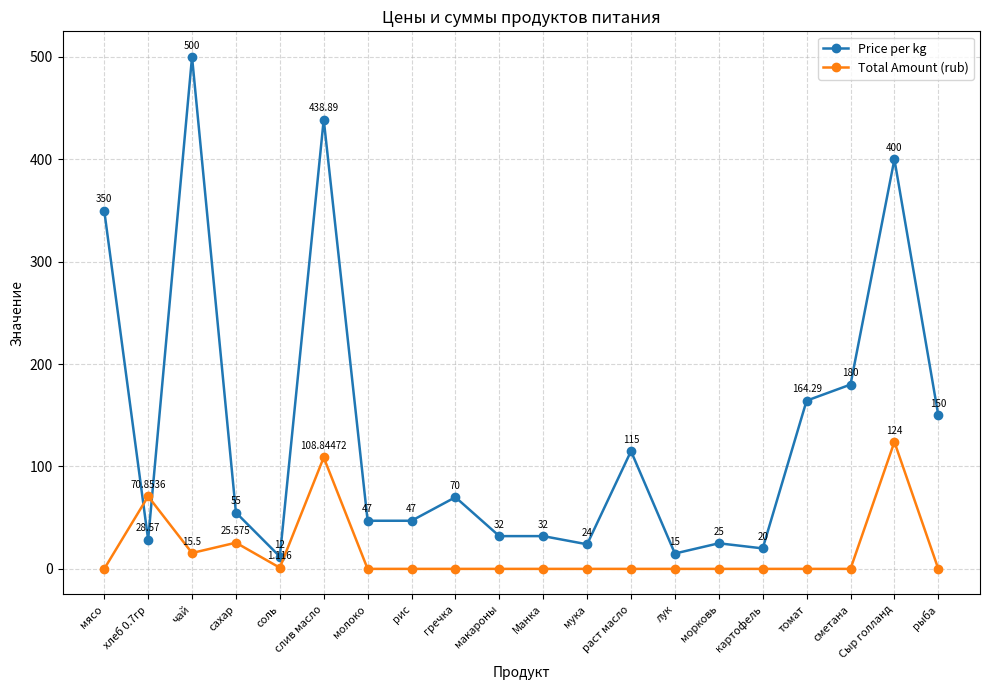

What position from the right is сахар?

17